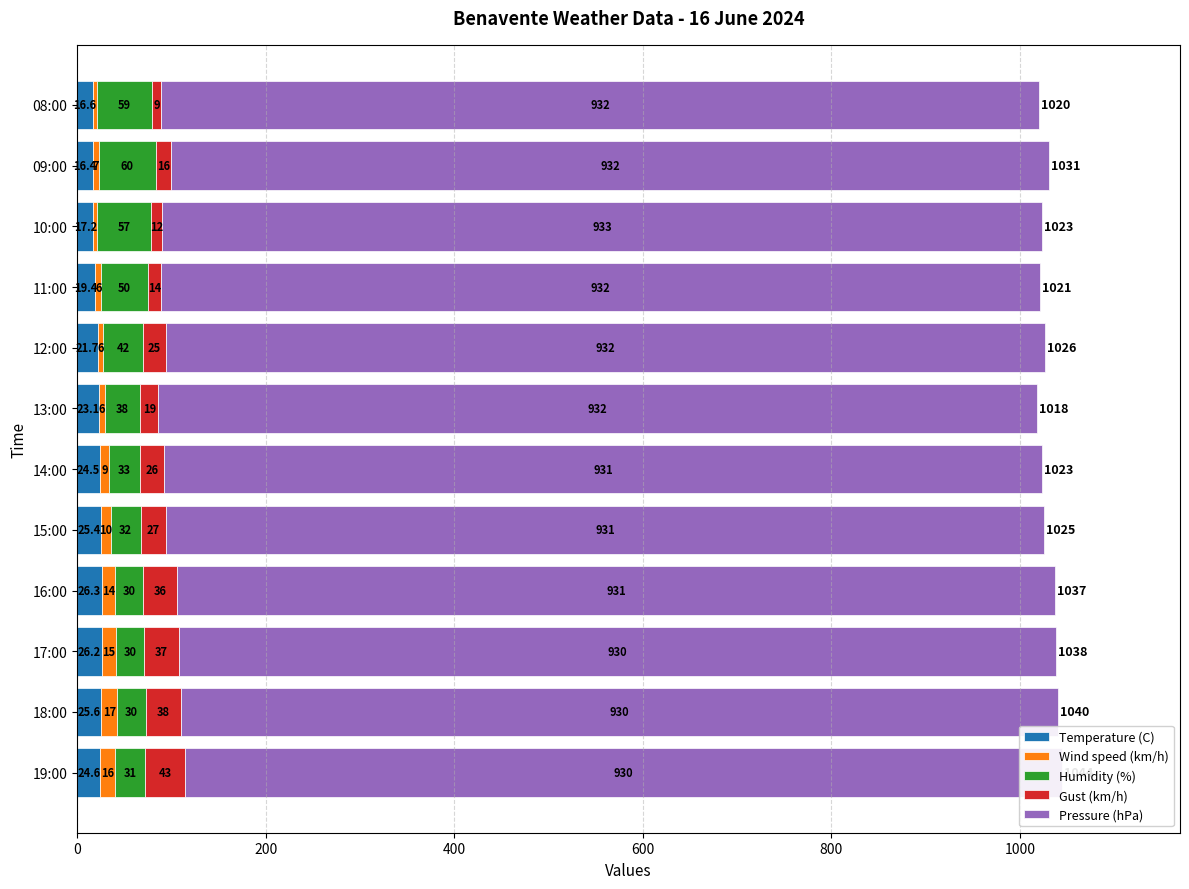

What is the average value of the Pressure (hPa) series?

931.3